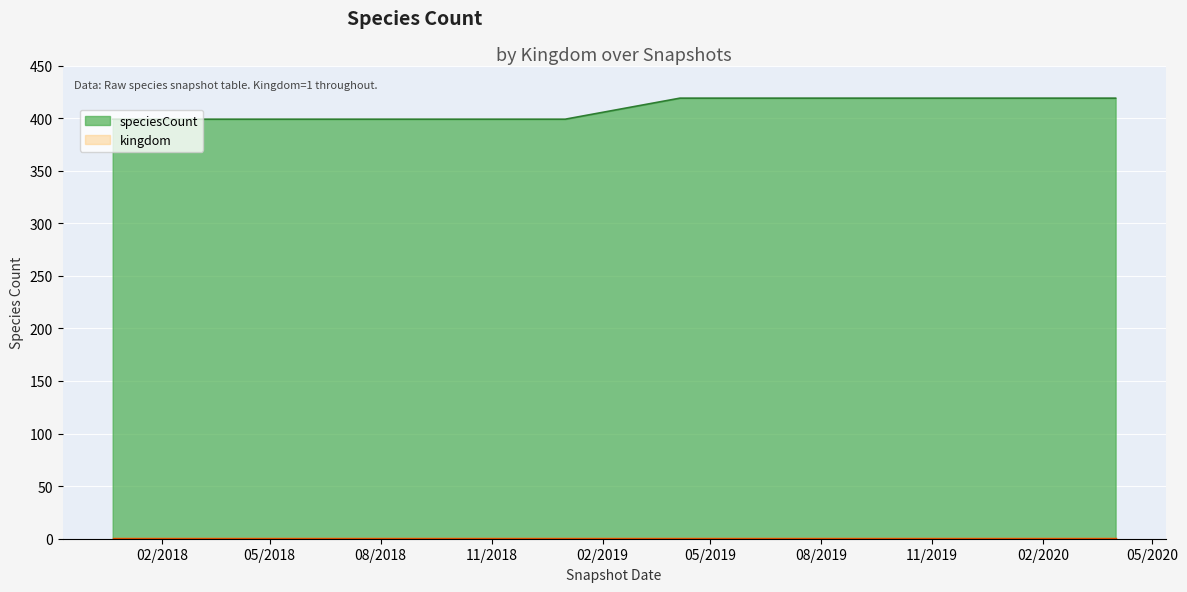

What is the label of the 1st point from the left?

2017-12-22